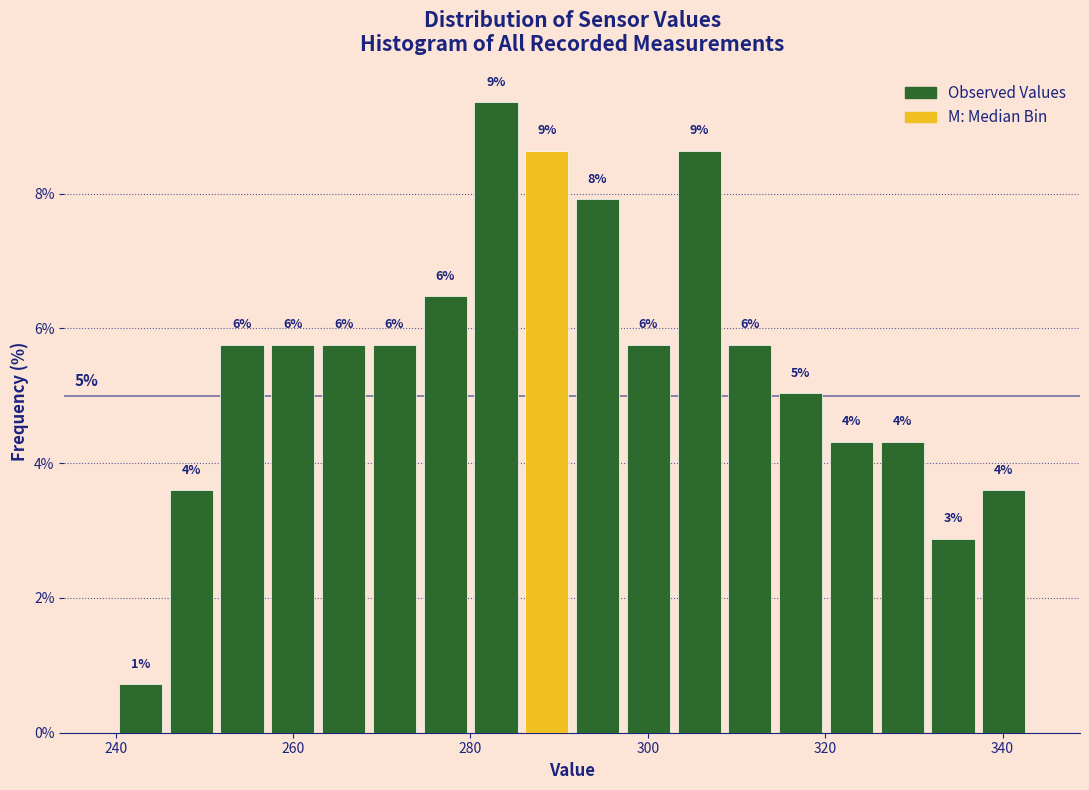

Read against the x-axis, roughly where is the centre of the tallest bar?

282